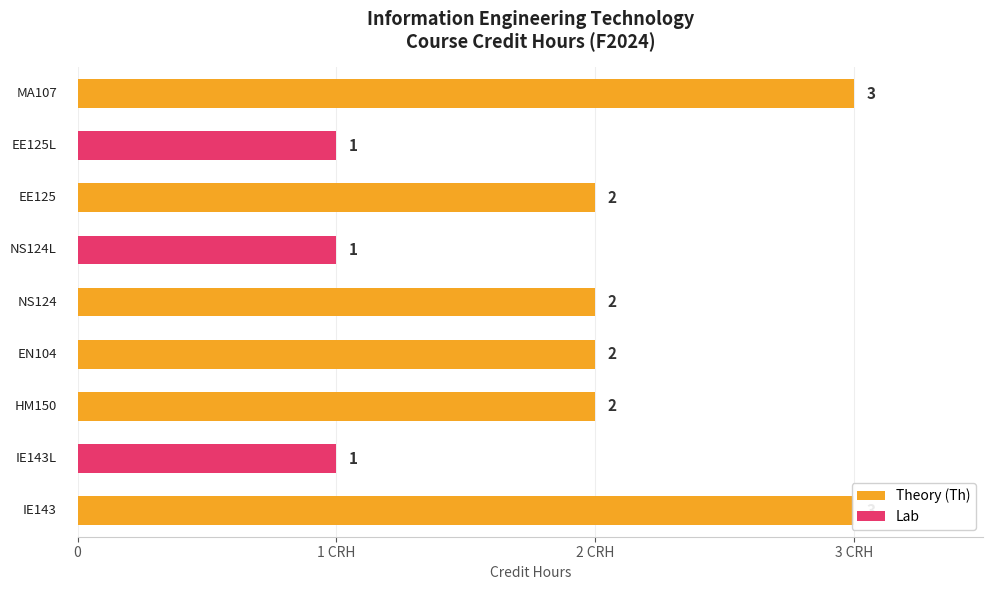

True or false: the data shows 2 at EN104.

True